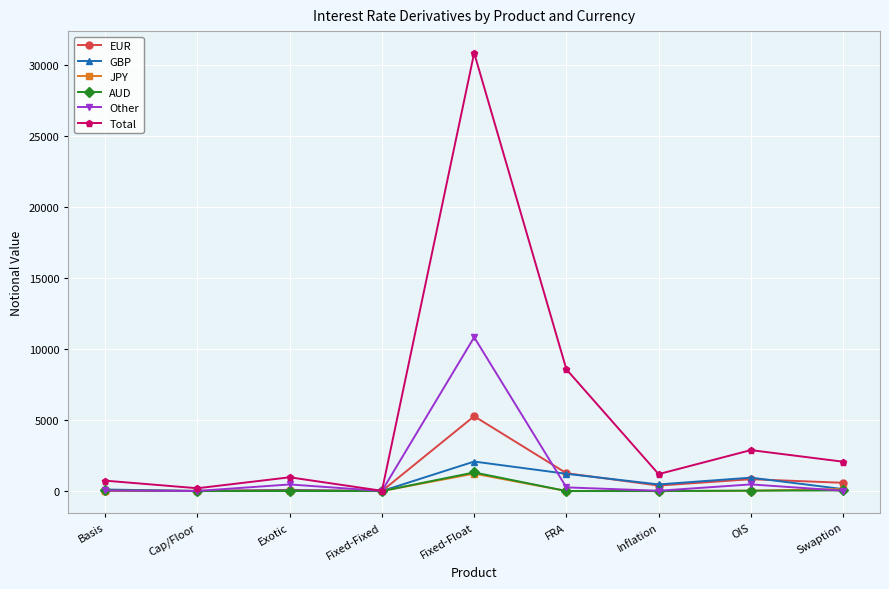

Where is Total nearest to the value 15429?

FRA